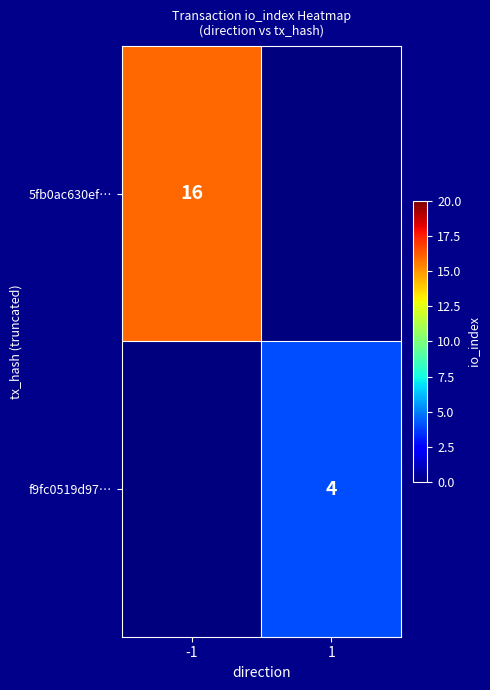

What is the total value across all series at -1?

16